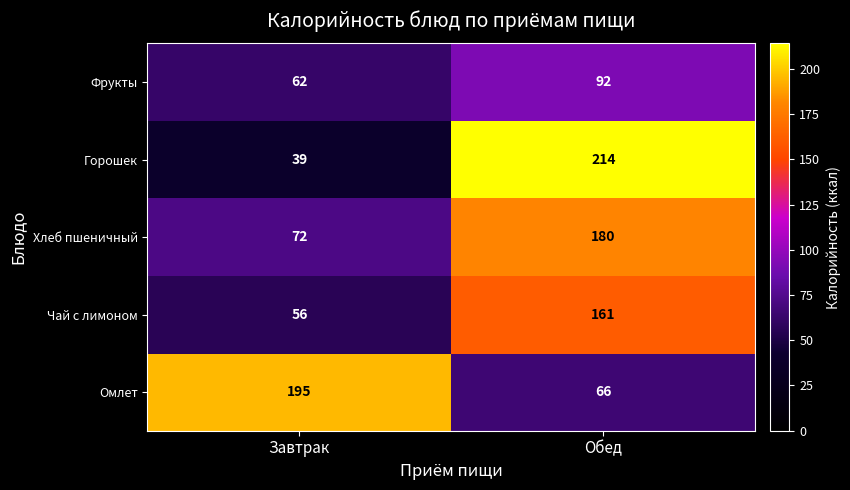

Which category has the highest value across all series?

Обед